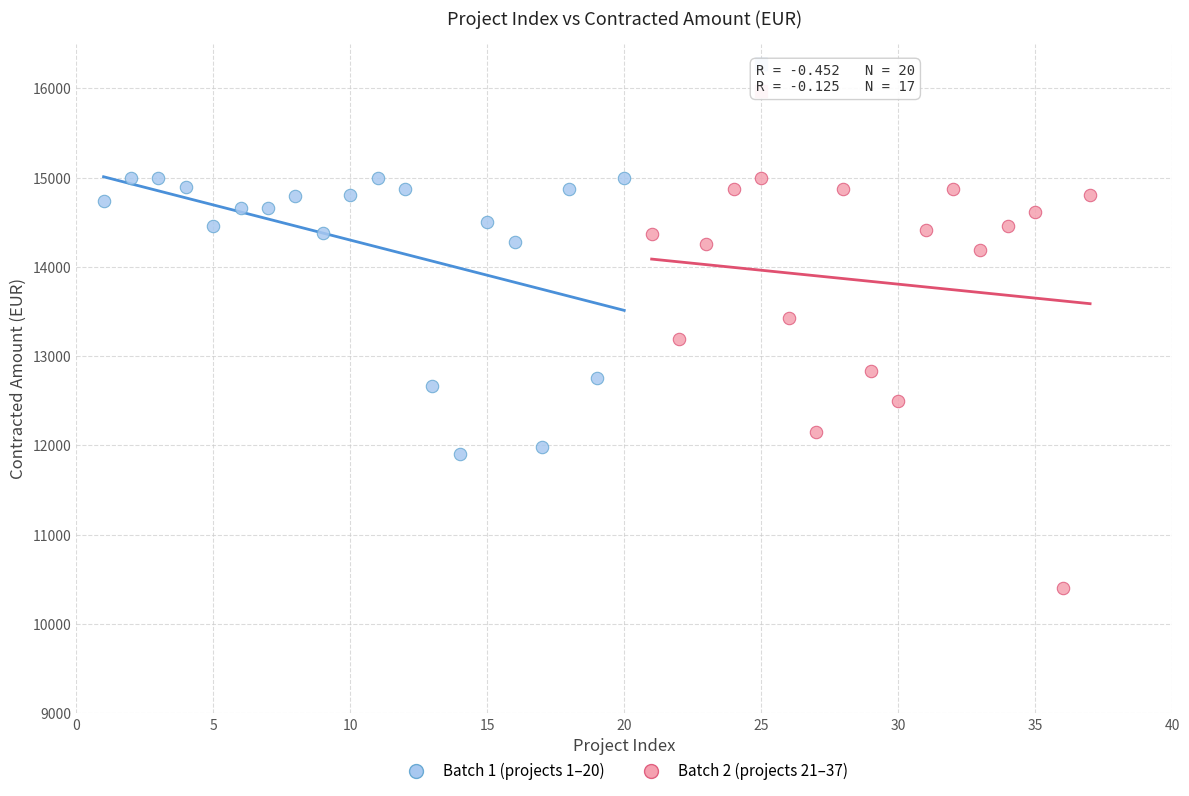

Which series has the widest spread of Y values?

Batch 2 (projects 21–37)